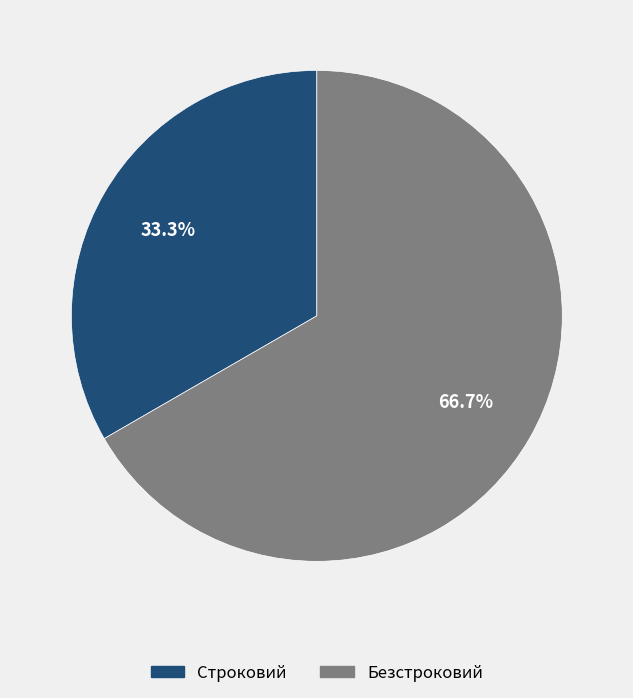

Rank the categories by value from lowest to highest.

Строковий, Безстроковий